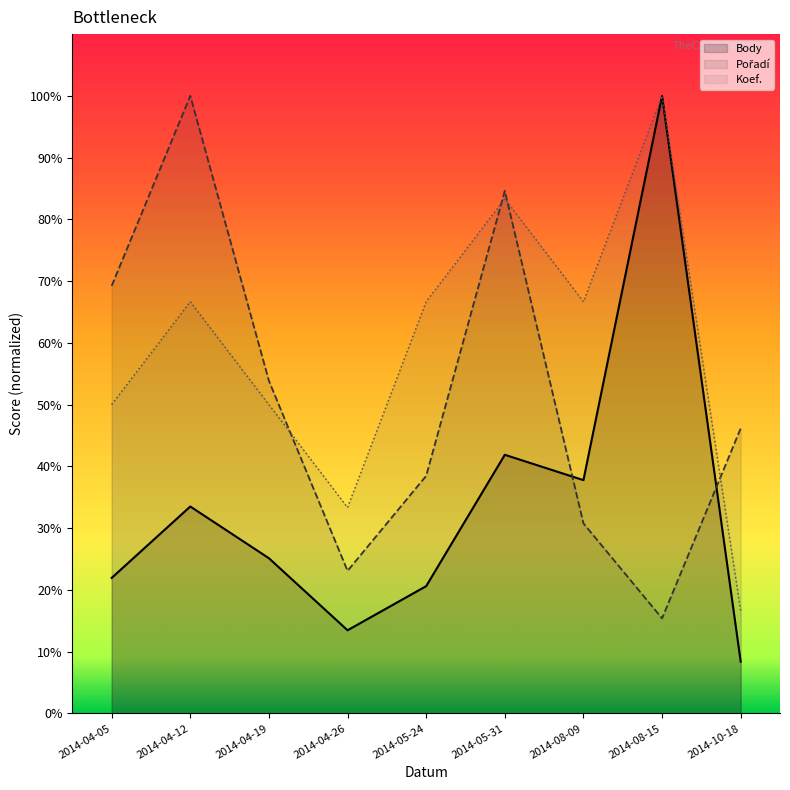

List the series in order of their peak value, highest first.

Body, Pořadí, Koef.